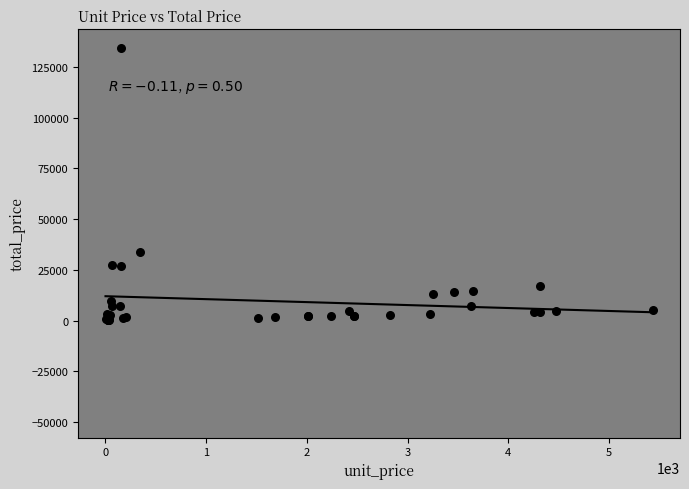

What Y value in the scatter plot is closest to 67223?

33596.6